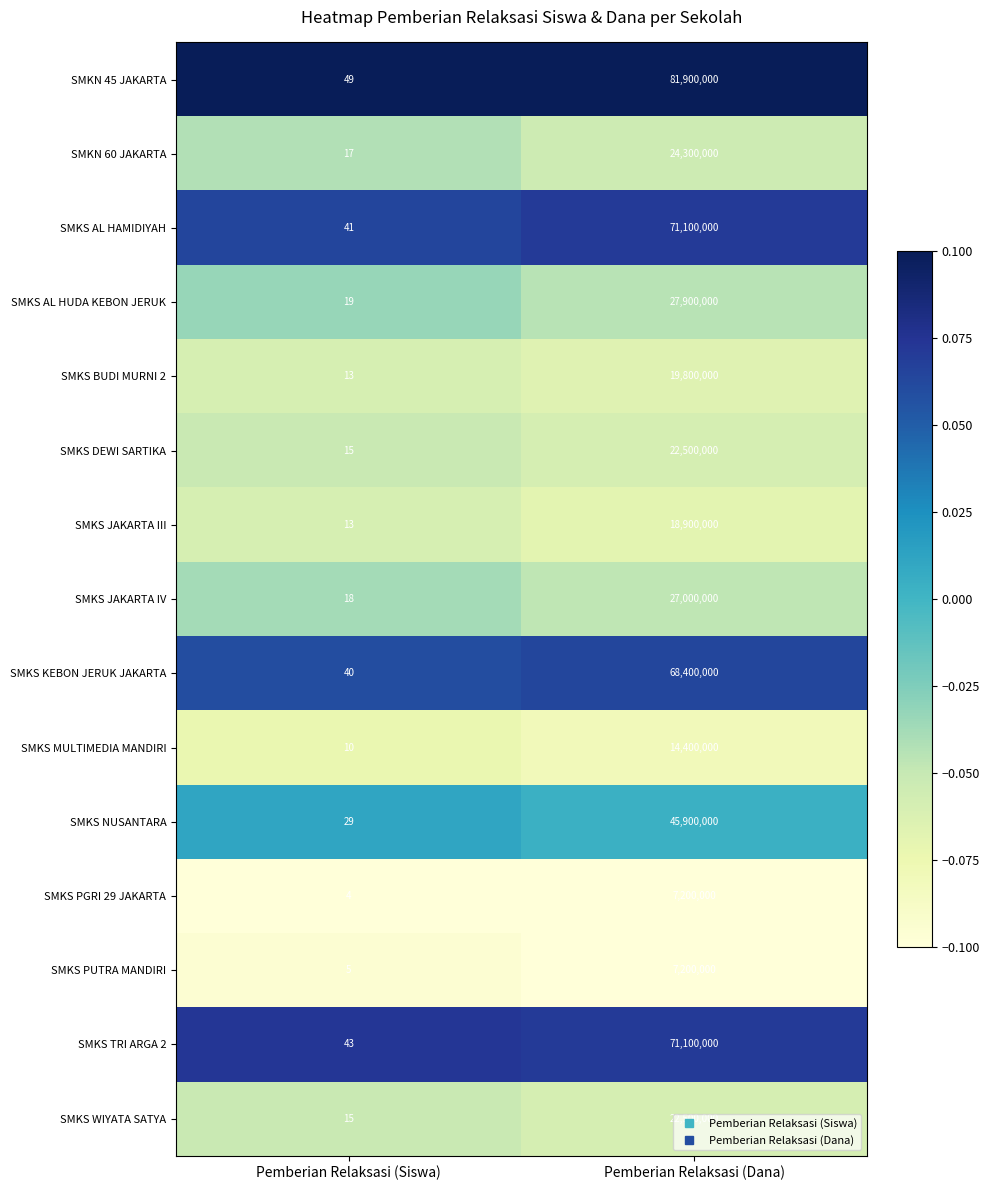

The SMKS PGRI 29 JAKARTA series shows 2 at Pemberian Relaksasi (Siswa). True or false?

False